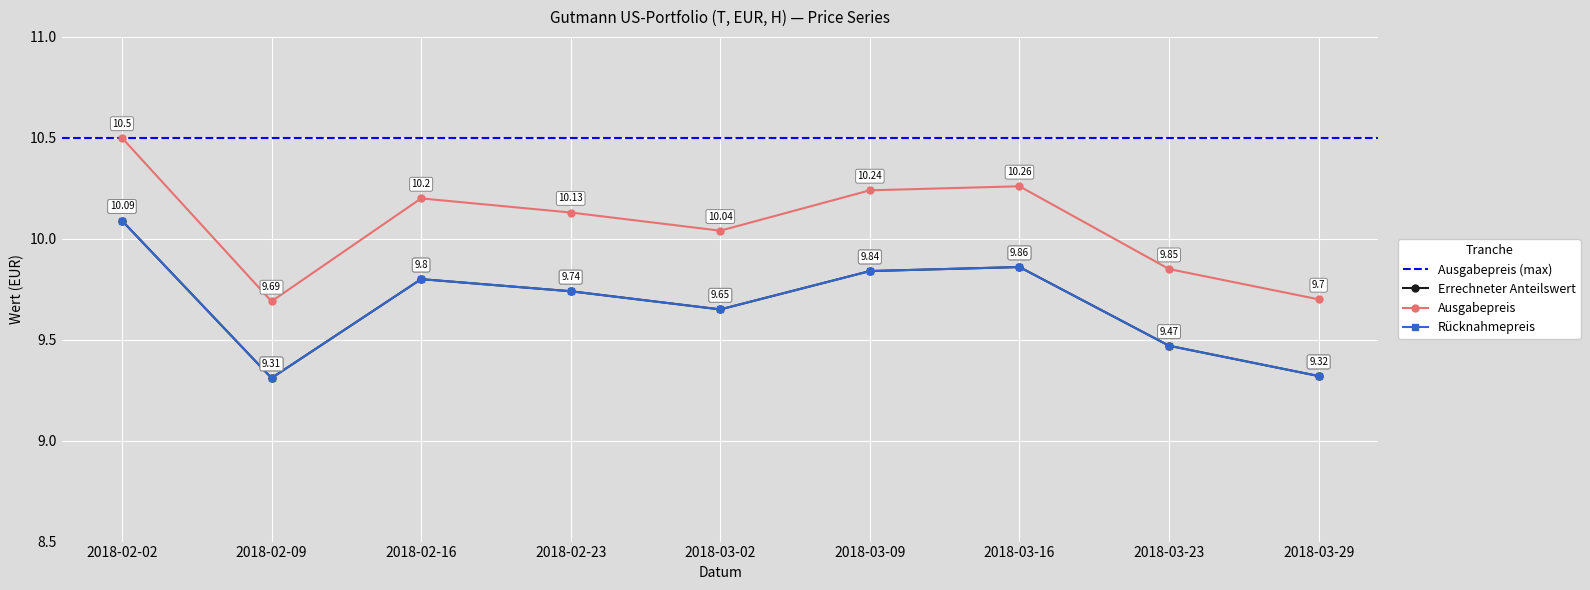

Reading right to left, transcribe all the data shown in this chart.

Errechneter Anteilswert: 9.3	9.5	9.9	9.8	9.7	9.7	9.8	9.3	10.1
Ausgabepreis: 9.7	9.8	10.3	10.2	10.0	10.1	10.2	9.7	10.5
Rücknahmepreis: 9.3	9.5	9.9	9.8	9.7	9.7	9.8	9.3	10.1